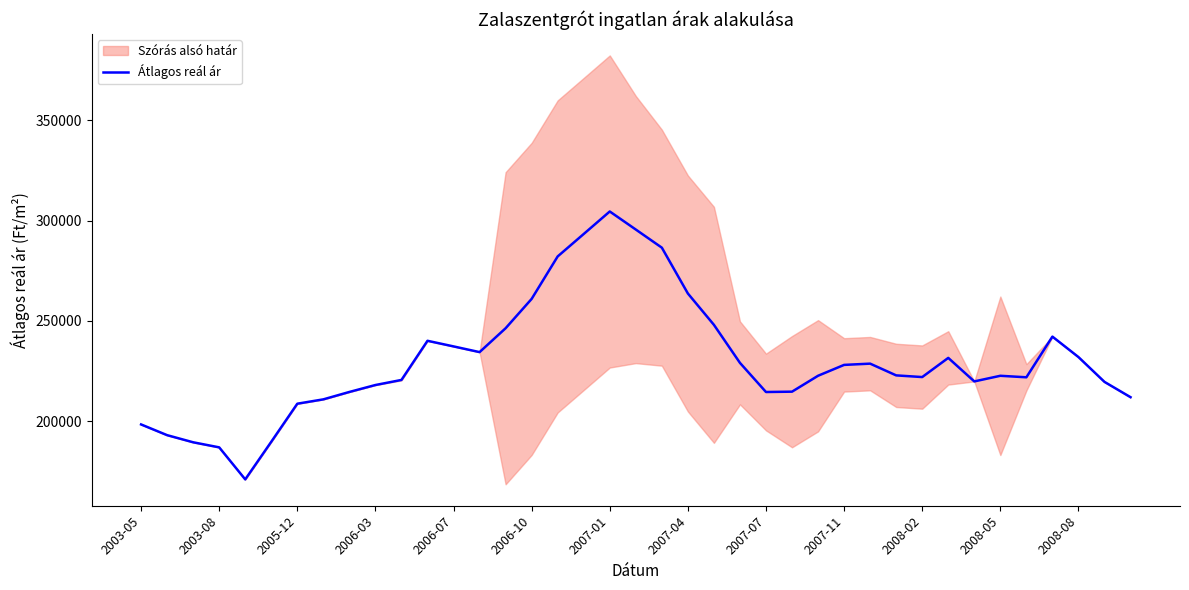

Which category has the highest value in the Átlagos reál ár series?

2007-01